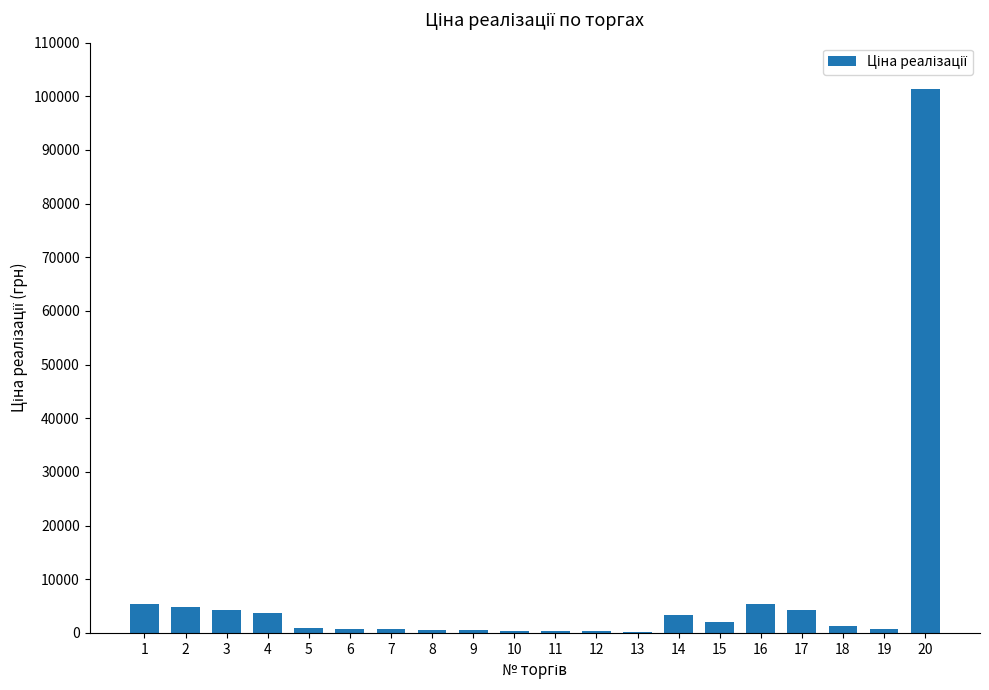

What is the difference between the values at 20 and 6?

100460.7